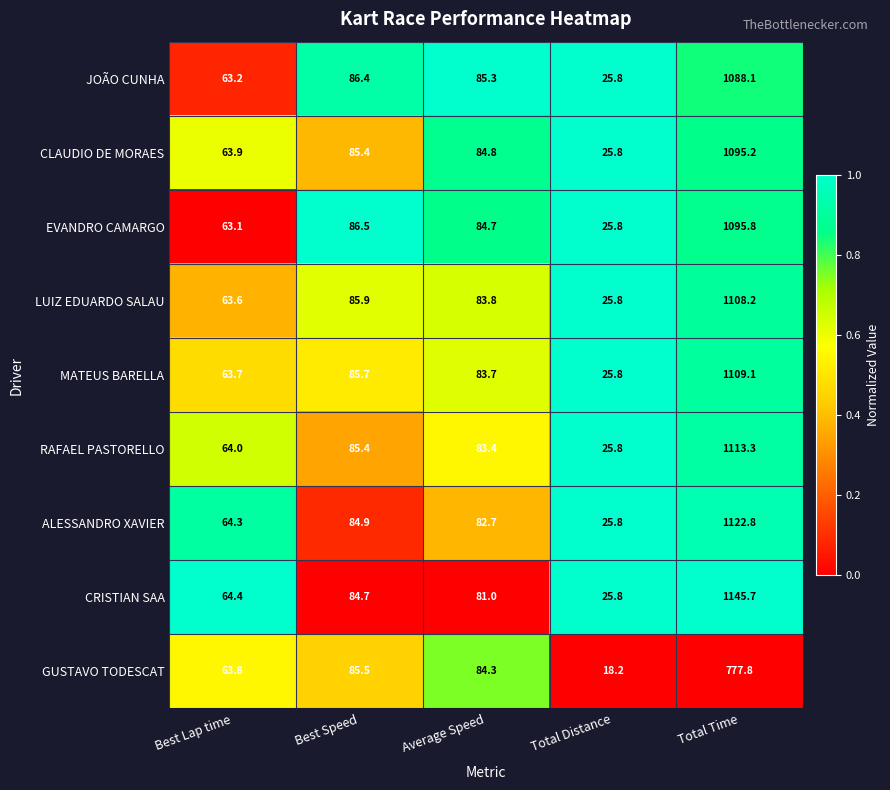

Rank the series by their maximum value, from highest to lowest.

CRISTIAN SAA, ALESSANDRO XAVIER, RAFAEL PASTORELLO, MATEUS BARELLA, LUIZ EDUARDO SALAU, EVANDRO CAMARGO, CLAUDIO DE MORAES, JOÃO CUNHA, GUSTAVO TODESCAT